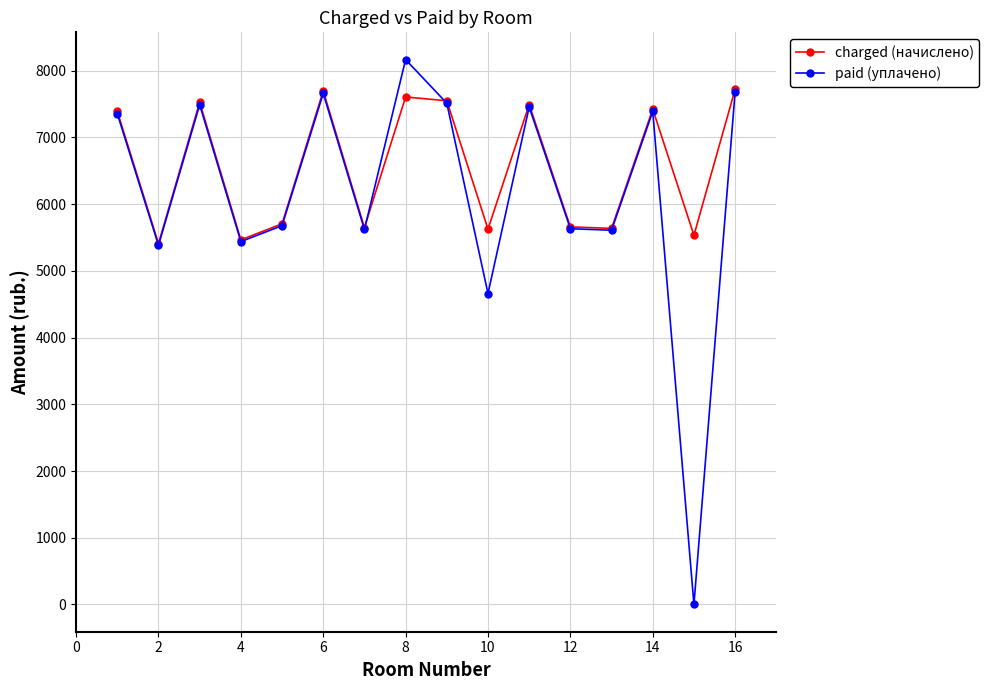

What is the maximum value shown in the chart?

8167.6